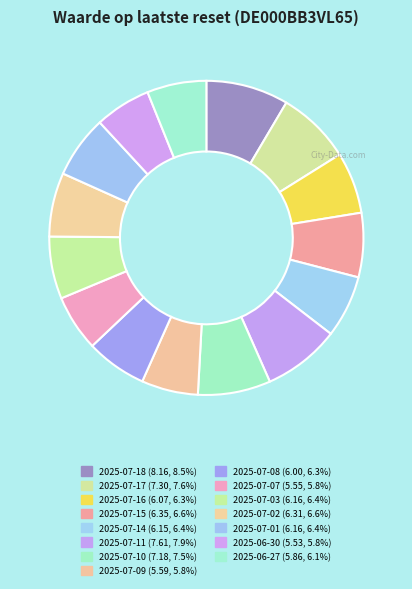

To the nearest percent, what percentage of the pie is 2025-07-11?

8%